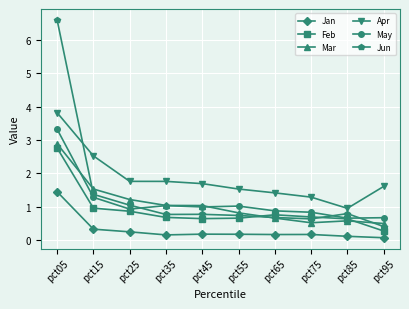

Read the Jan value at pct25.

0.3